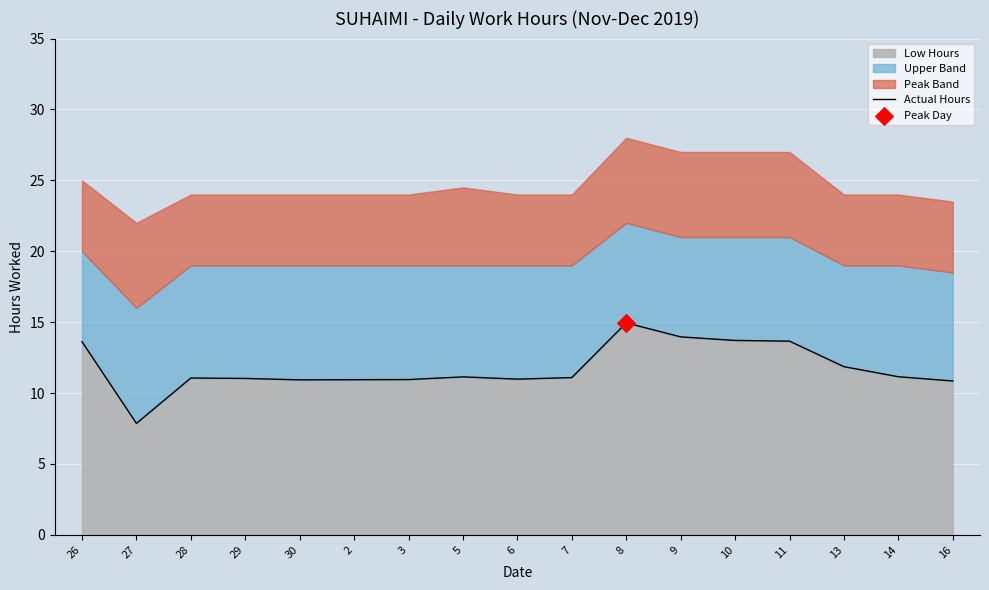

What is the ratio of the value at 26 to the value at 29?

1.2